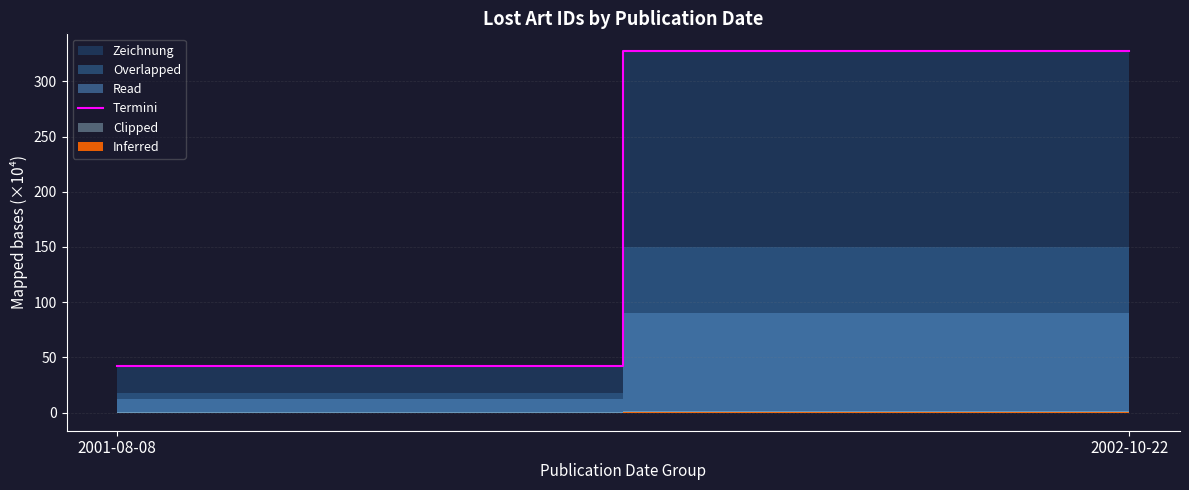

What position from the right is 2001-08-08?

2